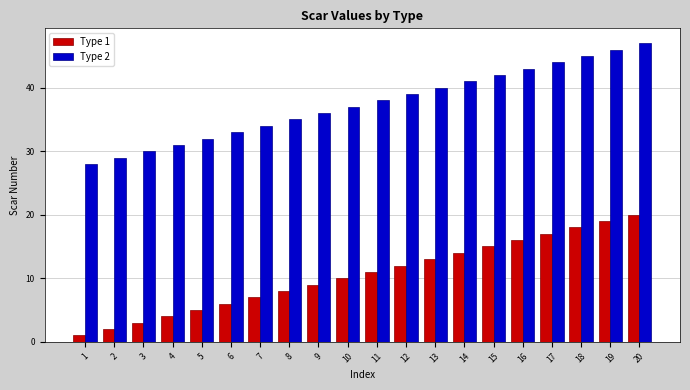

Rank the series by their maximum value, from highest to lowest.

Type 2, Type 1